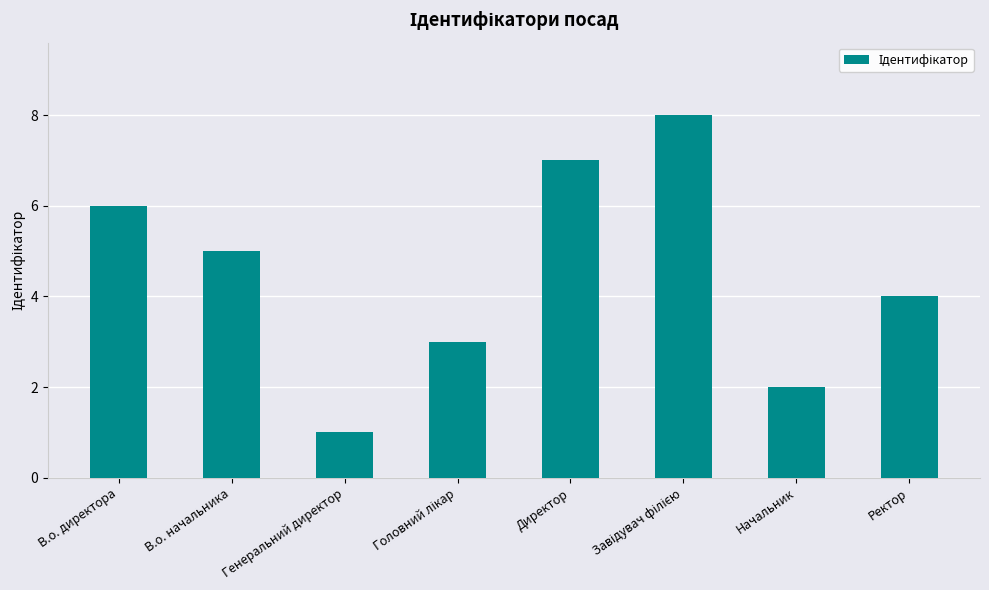

What is the change in value from Генеральний директор to Начальник?

+1